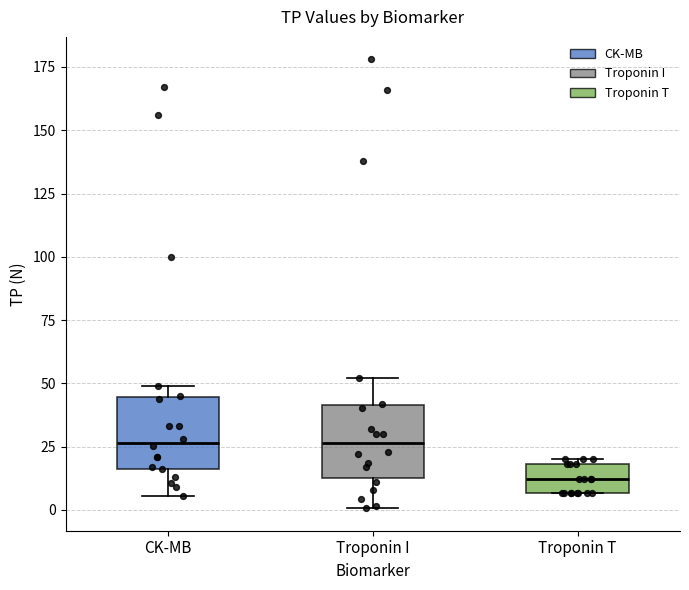

Reading left to right, read every box against the y-axis: the position of its median line, the range the box covers, and the ends of its whiskers. The values are not printed on the chart, so give them approximately, as read against the axis.

CK-MB: median 25, box 15 to 45, whiskers 5 to 50
Troponin I: median 25, box 10 to 40, whiskers 0 to 50
Troponin T: median 10, box 5 to 20, whiskers 5 to 20 (just above the box's upper edge)